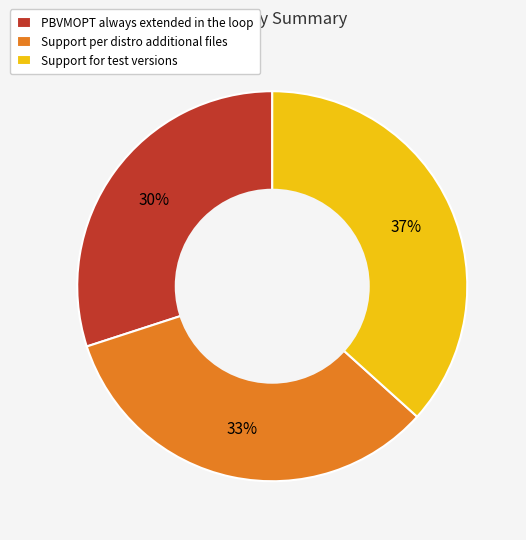

Which has a higher value, Support per distro additional files or PBVMOPT always extended in the loop?

Support per distro additional files